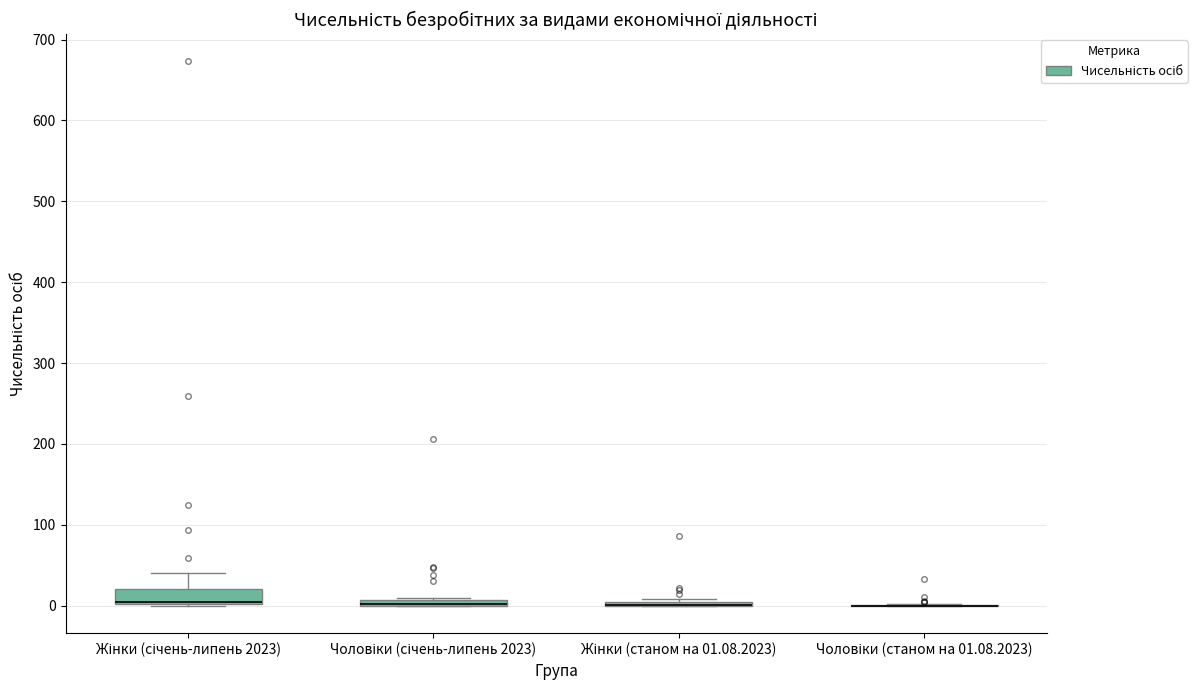

Where is the lower edge of the box for Чоловіки (січень-липень 2023) on the y-axis? The values are not printed on the chart, so give them approximately, as read against the axis.

0